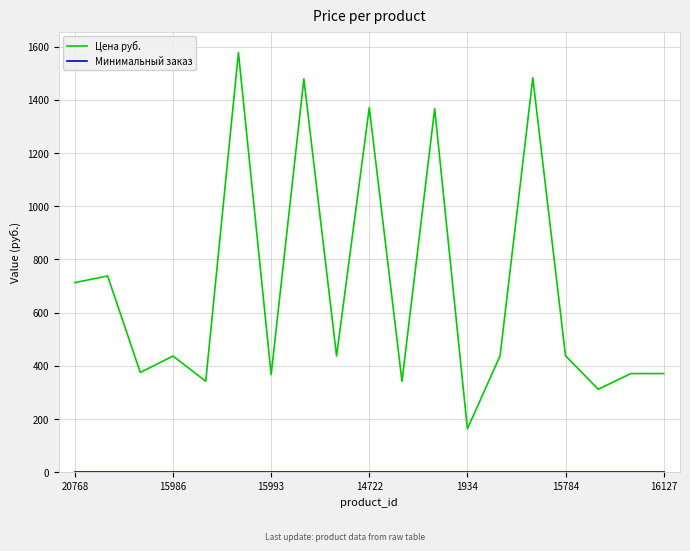

What is the minimum value for Цена руб.?

163